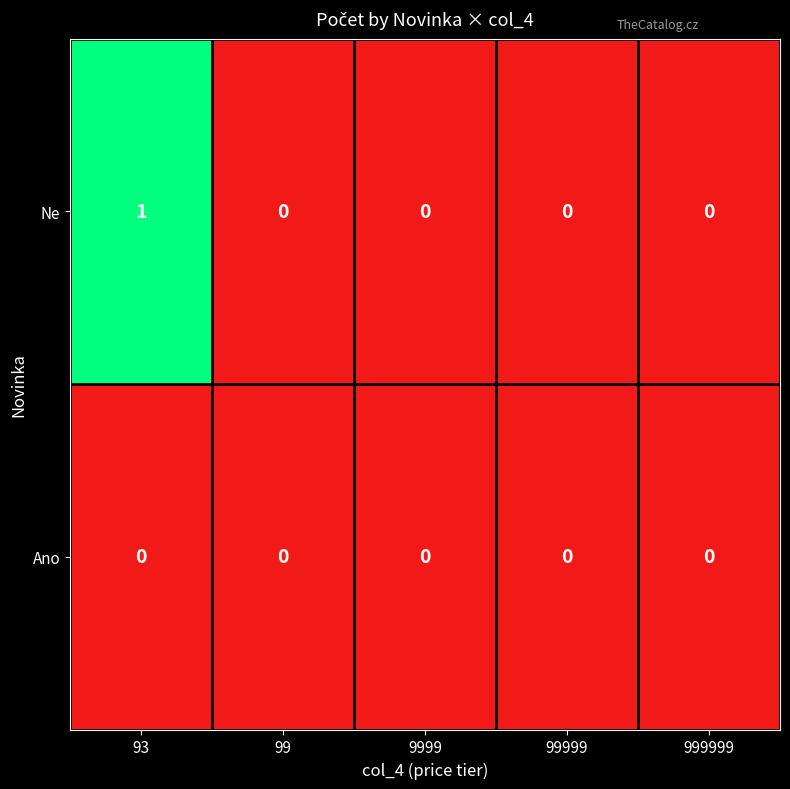

Which series has the largest range (max minus min)?

Ne